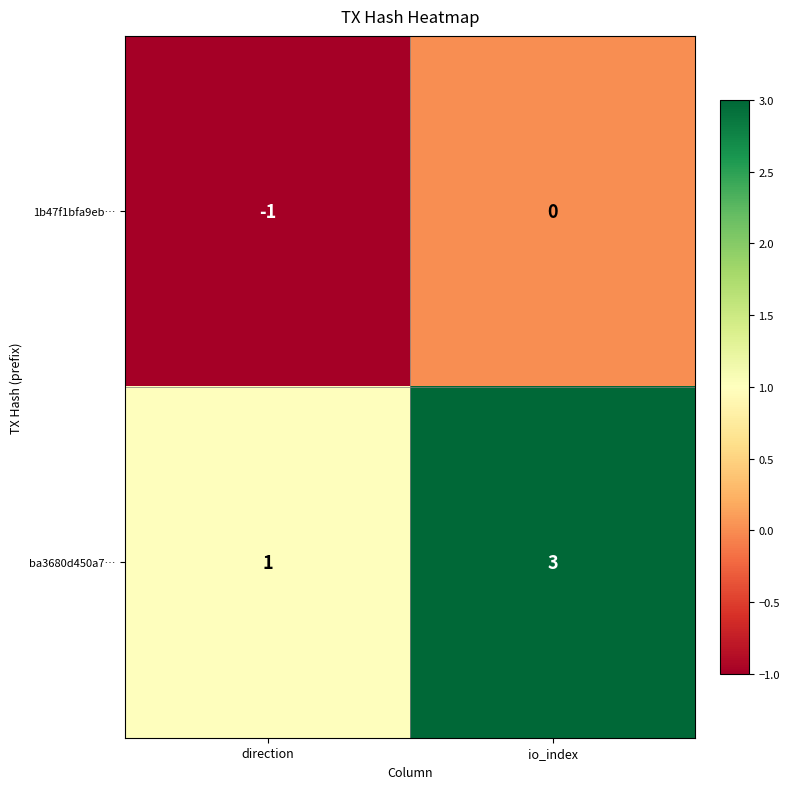

What is the total value across all series at io_index?

3